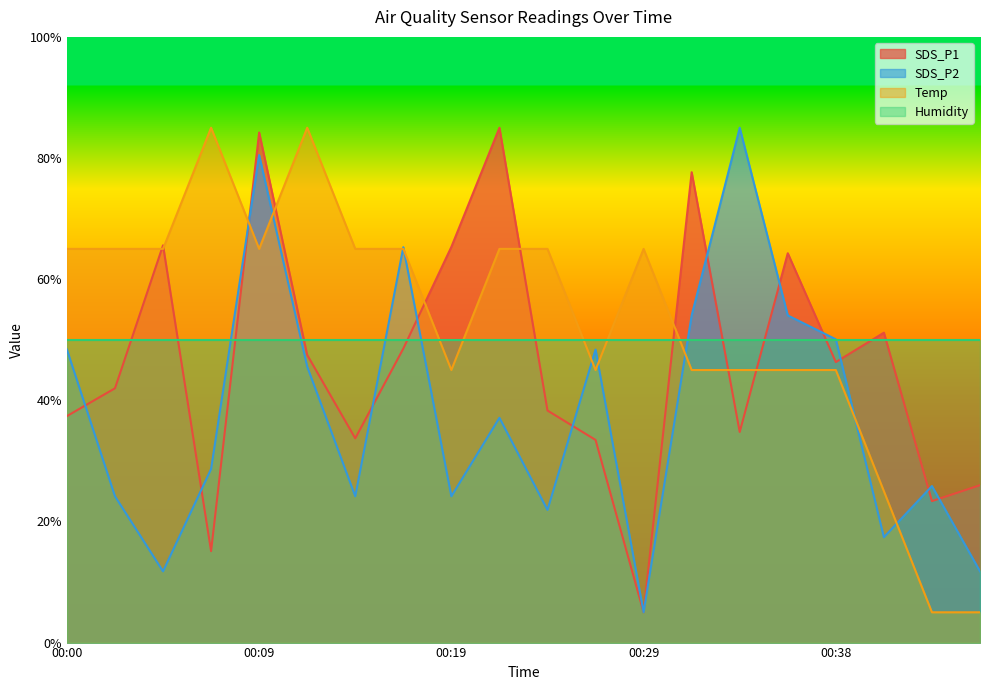

What is the smallest value displayed?

5.0